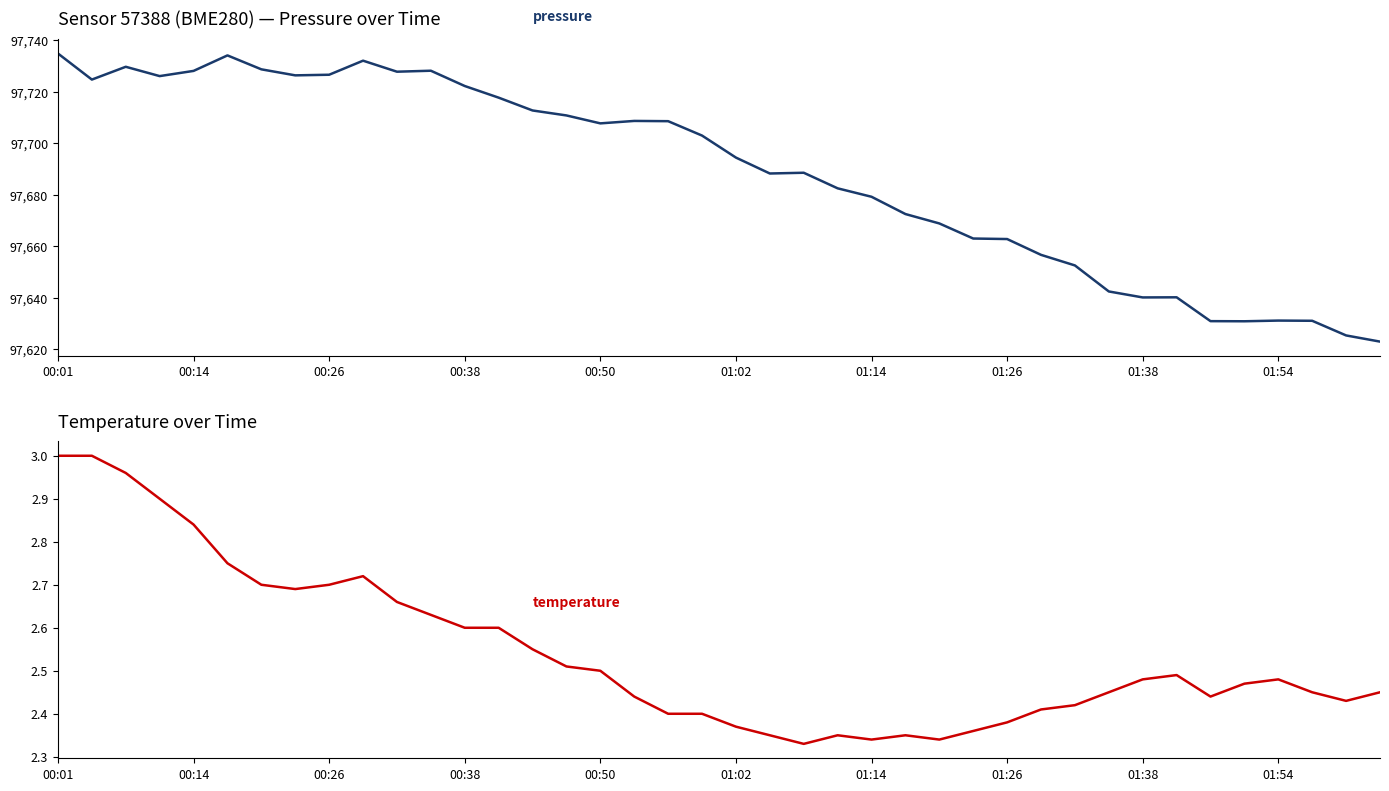

How many interior local peaks does the temperature series have?

5